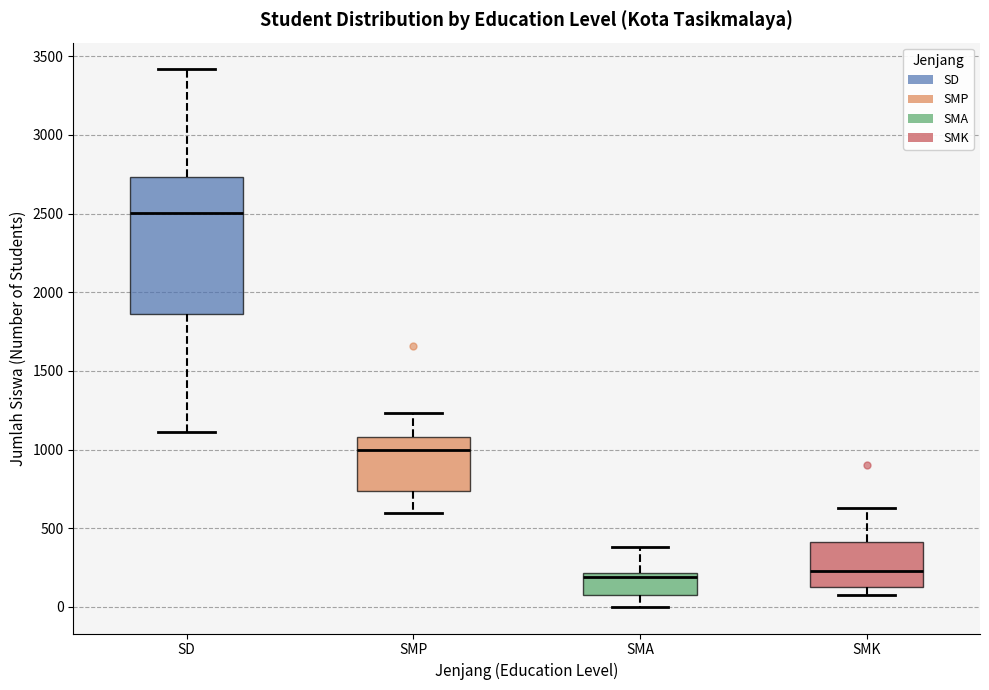

Reading left to right, read every box against the y-axis: the position of its median line, the range the box covers, and the ends of its whiskers. The values are not printed on the chart, so give them approximately, as read against the axis.

SD: median 2500, box 1850 to 2750, whiskers 1100 to 3400
SMP: median 1000, box 750 to 1100, whiskers 600 to 1250
SMA: median 200 (just below the box's upper edge), box 100 to 200, whiskers 0 to 400
SMK: median 250, box 100 to 400, whiskers 50 to 650